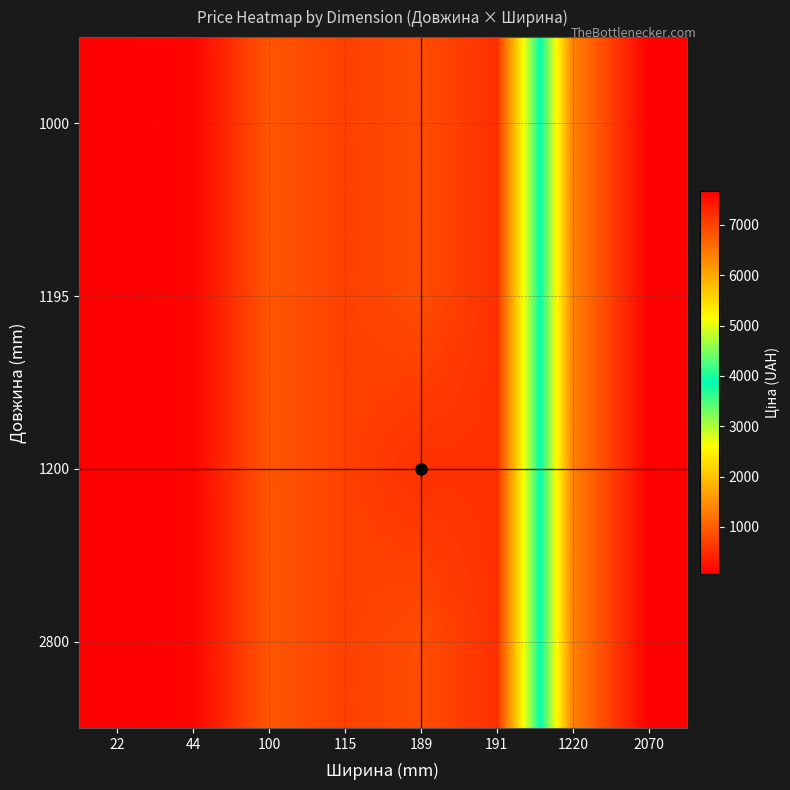

Reading right to left, extract all data points from this chart.

1000: 2070=7680.9	1220=6378.9	191=545.0	189=827.6	115=713.0	100=920.5	44=115.4	22=57.7
1195: 2070=7680.9	1220=6378.9	191=545.0	189=827.6	115=713.0	100=920.5	44=115.4	22=57.7
1200: 2070=7680.9	1220=6378.9	191=545.0	189=545.0	115=713.0	100=920.5	44=115.4	22=57.7
2800: 2070=7680.9	1220=6378.9	191=545.0	189=827.6	115=713.0	100=920.5	44=115.4	22=57.7